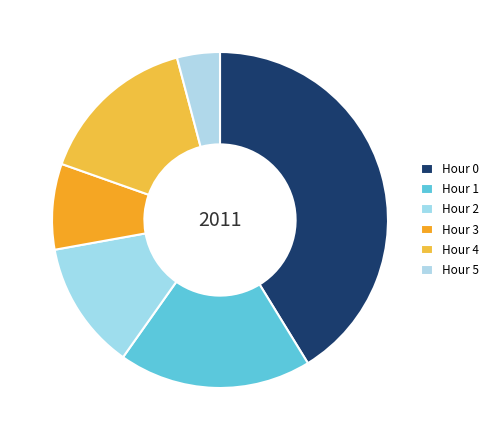

How many segments does this pie chart have?

6